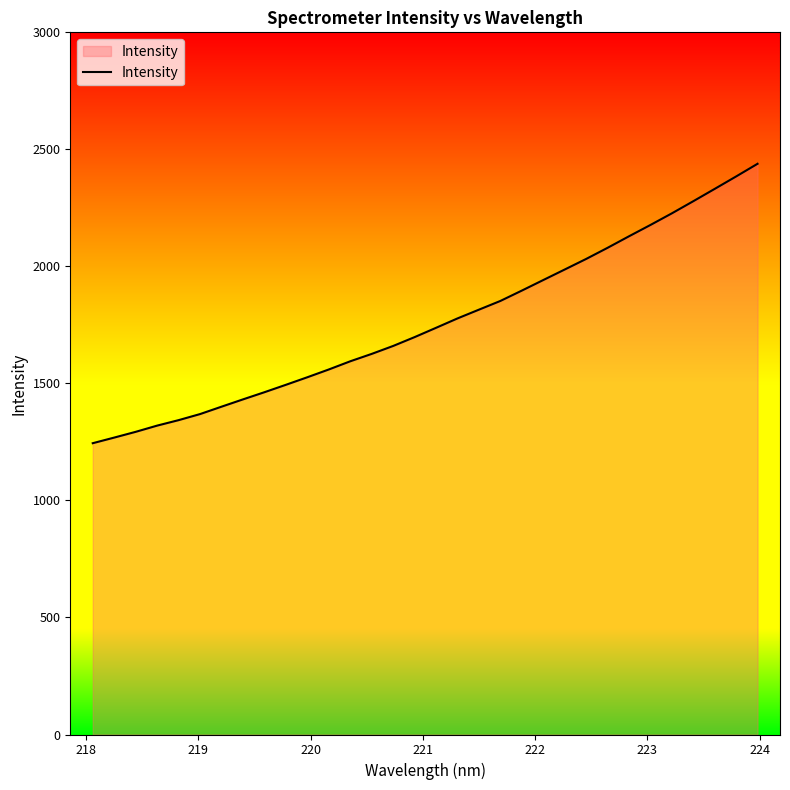

What is the maximum value shown in the chart?

2438.4